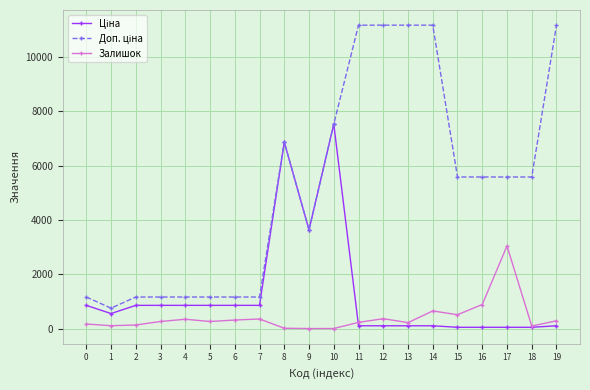

Reading left to right, transcribe all the data shown in this chart.

Ціна: 862.8	560.8	862.8	862.8	862.8	862.8	862.8	862.8	6869.4	3640.8	7530.7	111.7	111.7	111.7	111.7	55.9	55.9	55.9	55.9	111.7
Доп. ціна: 1169.2	760.0	1169.2	1169.2	1169.2	1169.2	1169.2	1169.2	6869.4	3641.0	7530.7	11169.0	11169.0	11169.0	11169.0	5585.0	5585.0	5585.0	5585.0	11169.0
Залишок: 177.0	114.0	140.0	269.0	352.0	269.0	323.0	362.0	21.0	9.0	11.0	237.0	372.0	228.0	658.0	518.0	894.0	3048.0	102.0	295.0